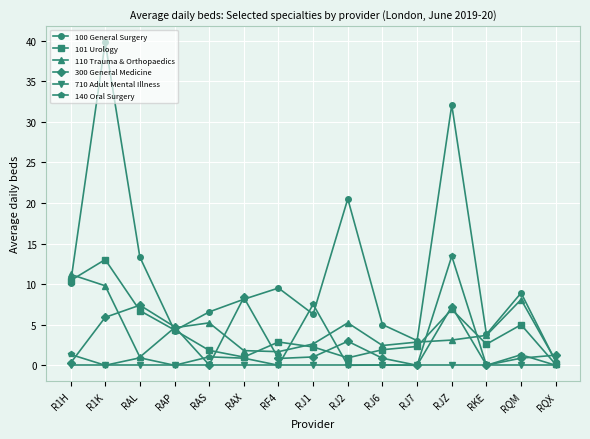

List the series in order of their peak value, highest first.

100 General Surgery, 140 Oral Surgery, 101 Urology, 110 Trauma & Orthopaedics, 300 General Medicine, 710 Adult Mental Illness